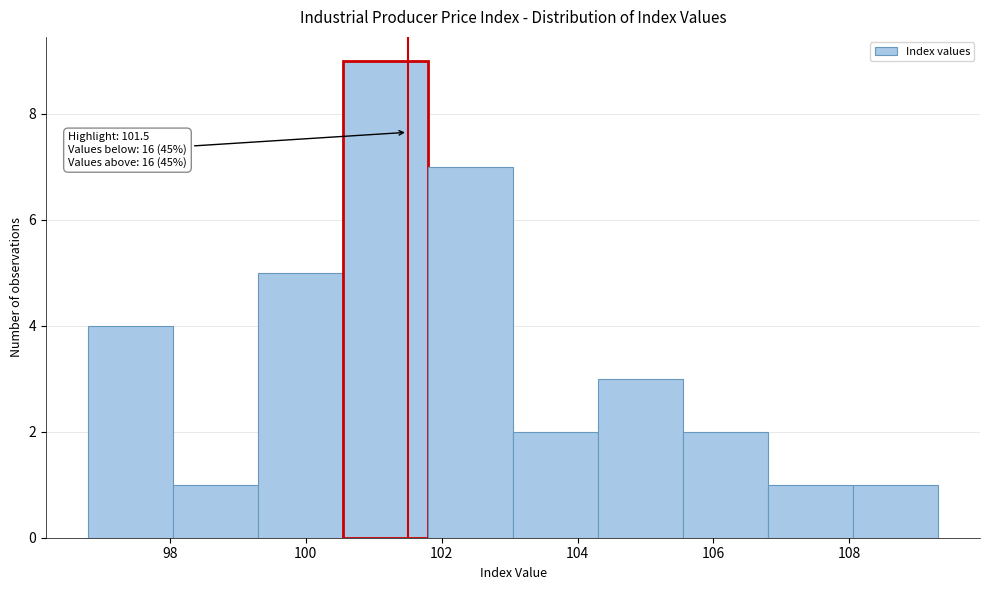

Over which range of the x-axis is the bar tallest?

100.55 to 101.80